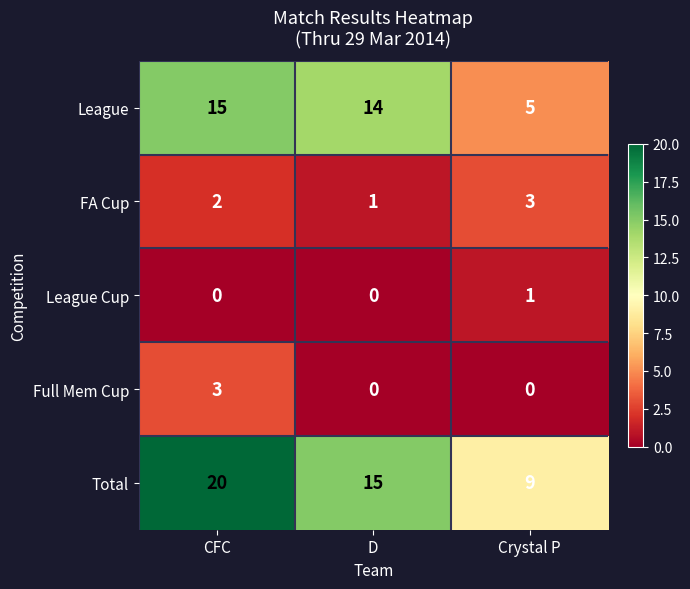

What is the maximum value for Full Mem Cup?

3